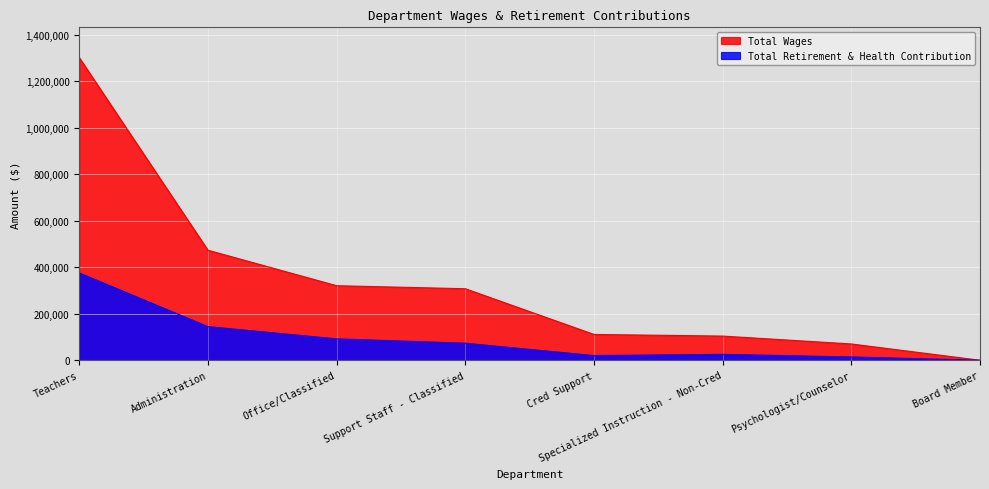

Rank the series by their average value, from highest to lowest.

Total Wages, Total Retirement & Health Contribution